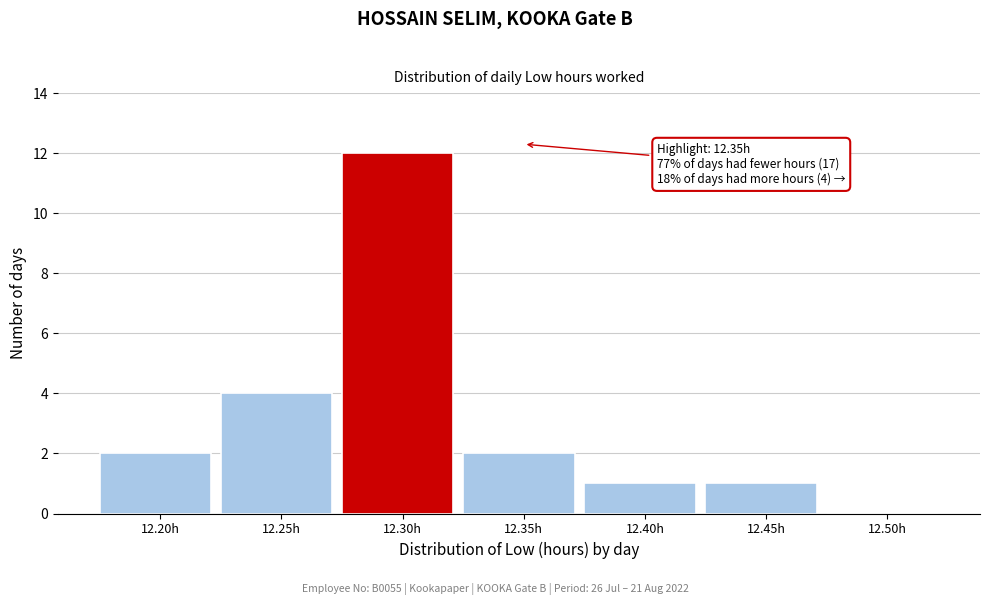

Reading left to right, extract all data points from this chart.

12.20h=2	12.25h=4	12.30h=12	12.35h=2	12.40h=1	12.45h=1	12.50h=0